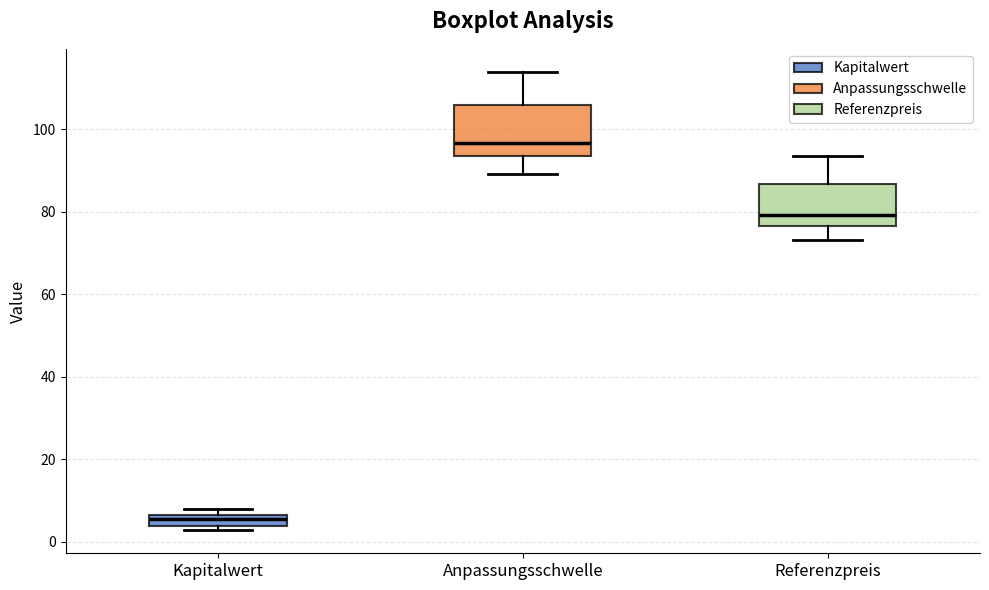

Where is the upper edge of the box for Kapitalwert on the y-axis? The values are not printed on the chart, so give them approximately, as read against the axis.

6